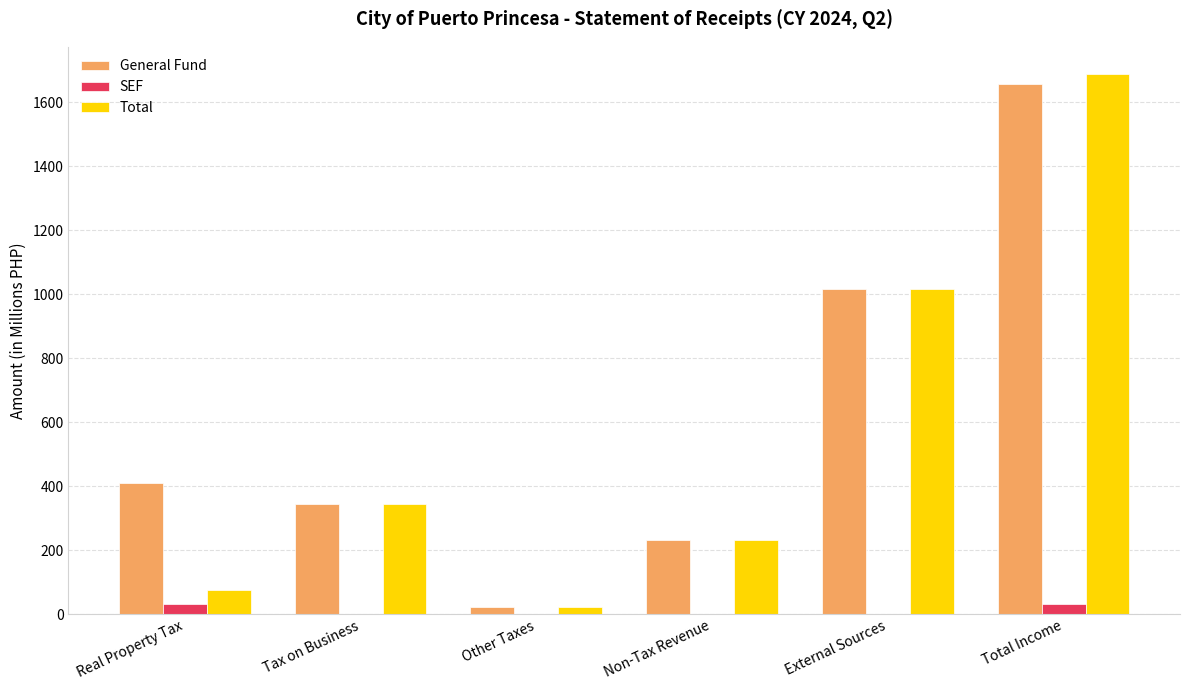

Does the chart contain stacked bars?

No